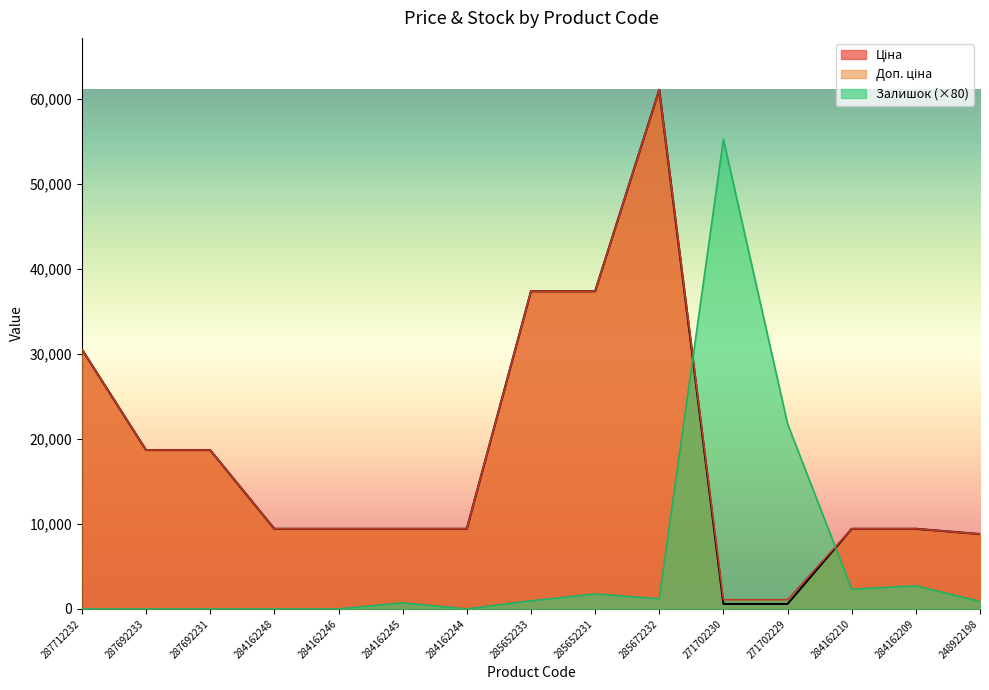

Where is Залишок nearest to the value 27600?

271702229